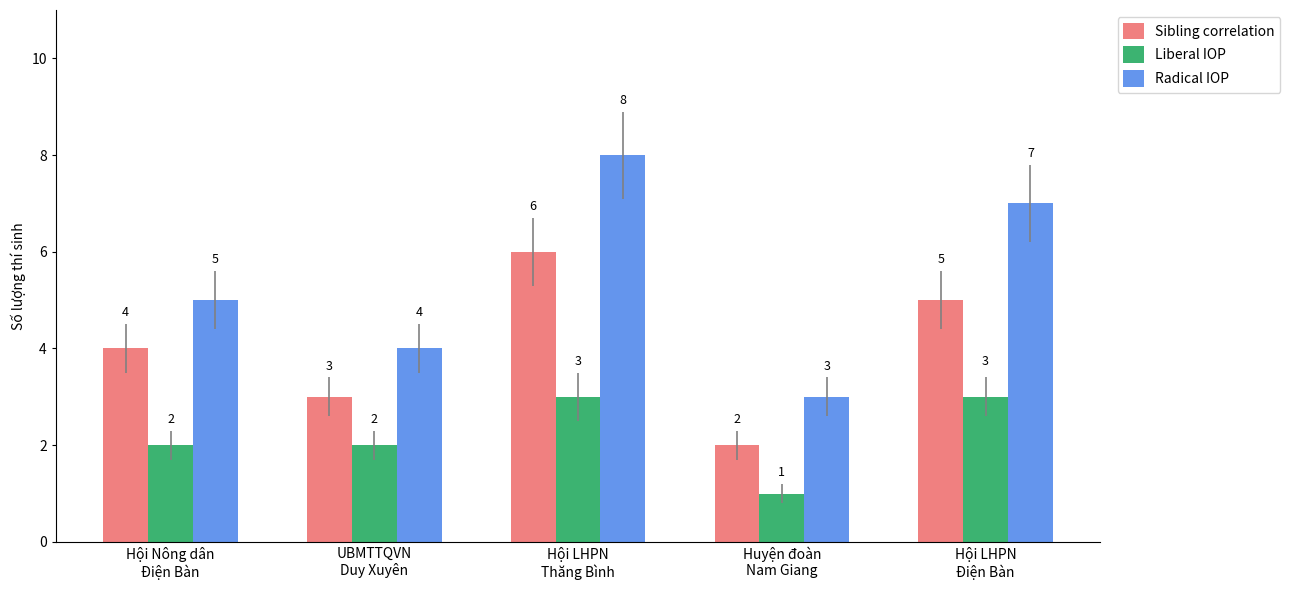

What is the label of the 4th bar from the left?

Huyện đoàn
Nam Giang